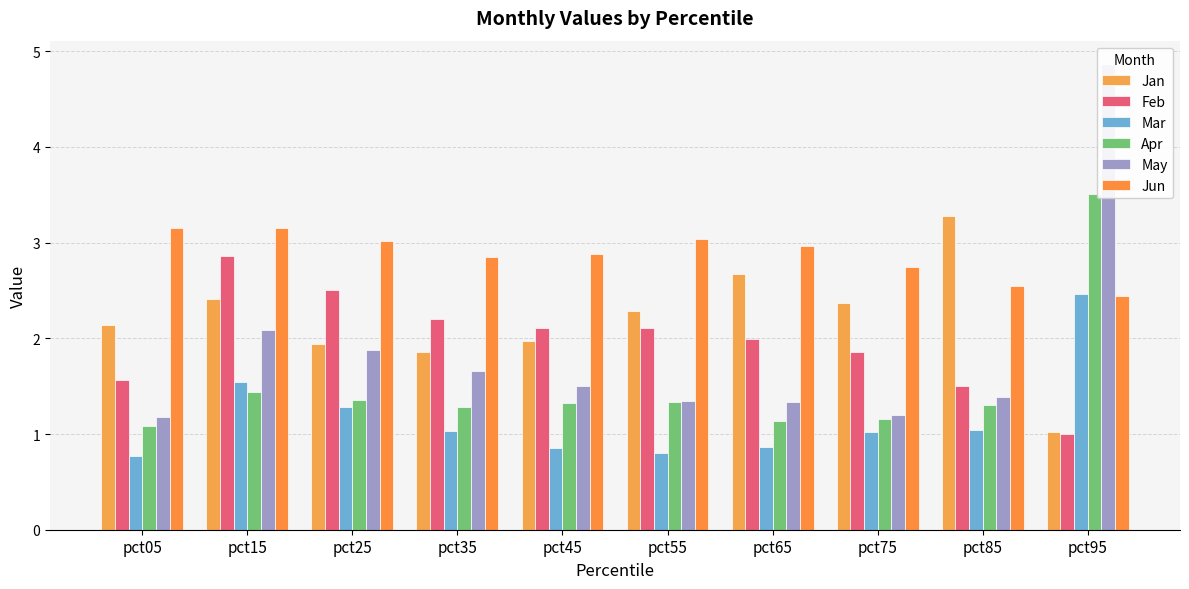

Reading right to left, list all the values displayed in this chart.

Jan: 1.0	3.3	2.4	2.7	2.3	2.0	1.9	1.9	2.4	2.1
Feb: 1.0	1.5	1.9	2.0	2.1	2.1	2.2	2.5	2.9	1.6
Mar: 2.5	1.0	1.0	0.9	0.8	0.8	1.0	1.3	1.5	0.8
Apr: 3.5	1.3	1.2	1.1	1.3	1.3	1.3	1.4	1.4	1.1
May: 4.9	1.4	1.2	1.3	1.3	1.5	1.7	1.9	2.1	1.2
Jun: 2.4	2.5	2.7	3.0	3.0	2.9	2.8	3.0	3.1	3.2